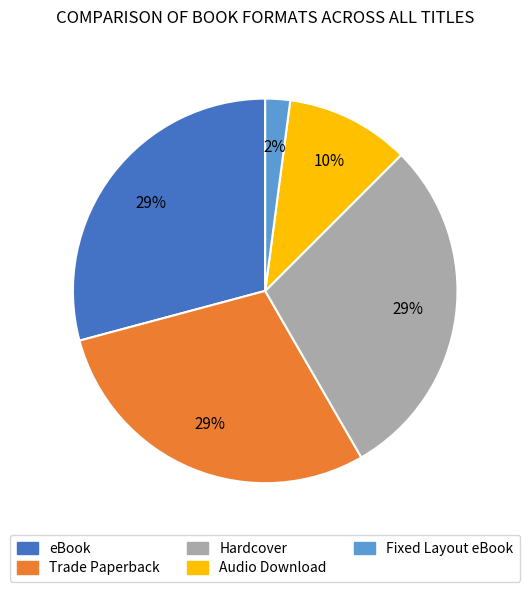

Combined, do Trade Paperback and Audio Download account for over 50%?

No